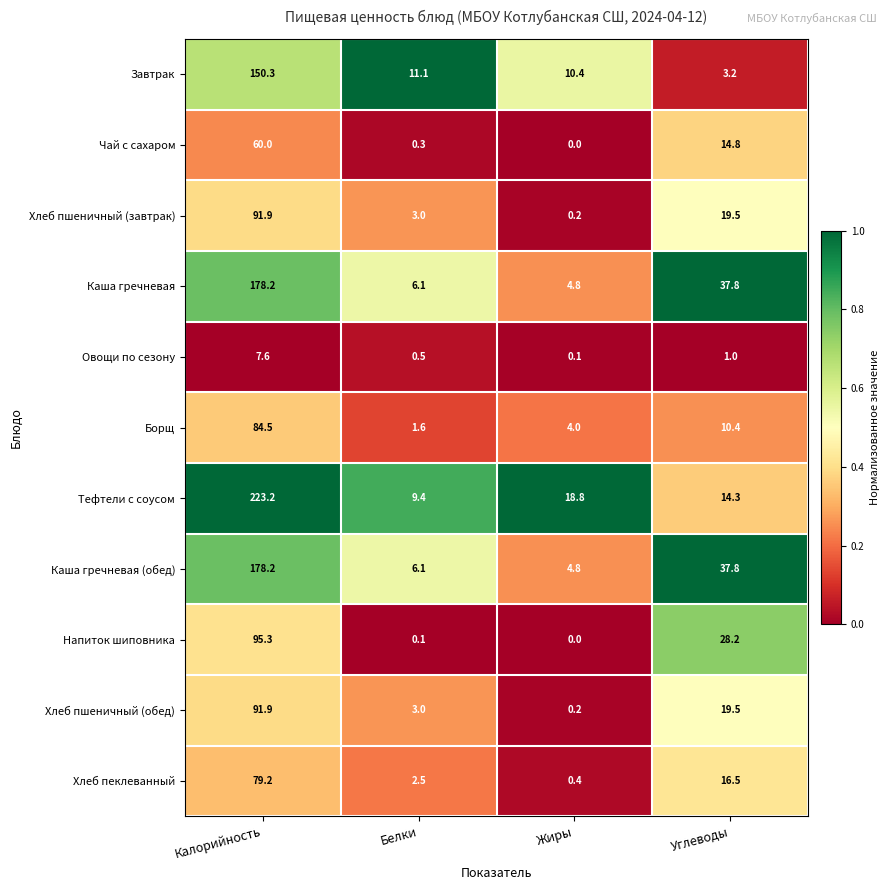

Which series has the largest total across all categories?

Тефтели с соусом